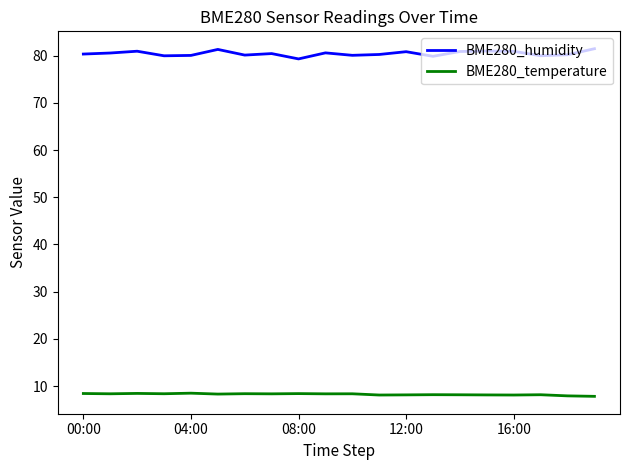

Which series has the largest total across all categories?

BME280_humidity